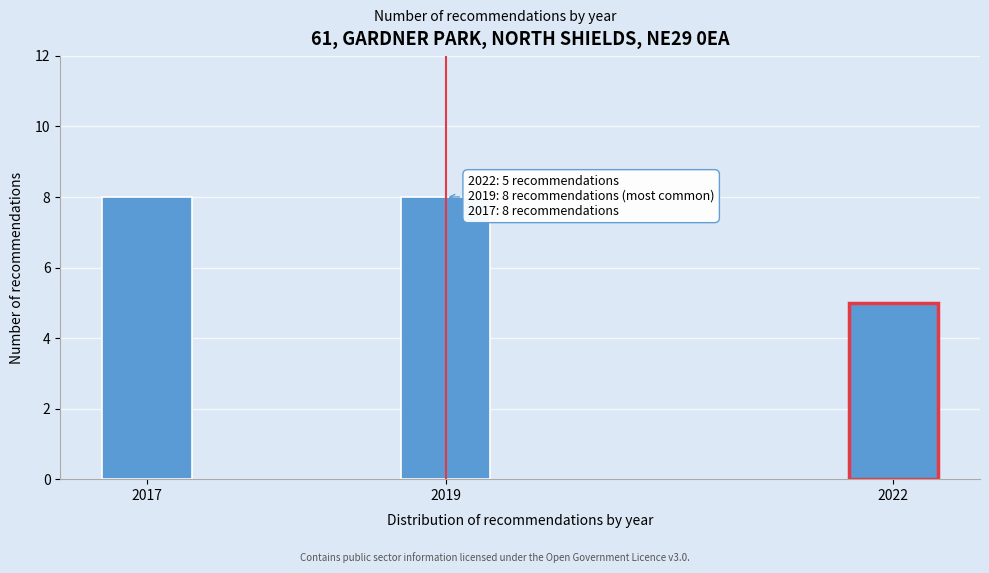

Reading left to right, extract all data points from this chart.

8	8	5